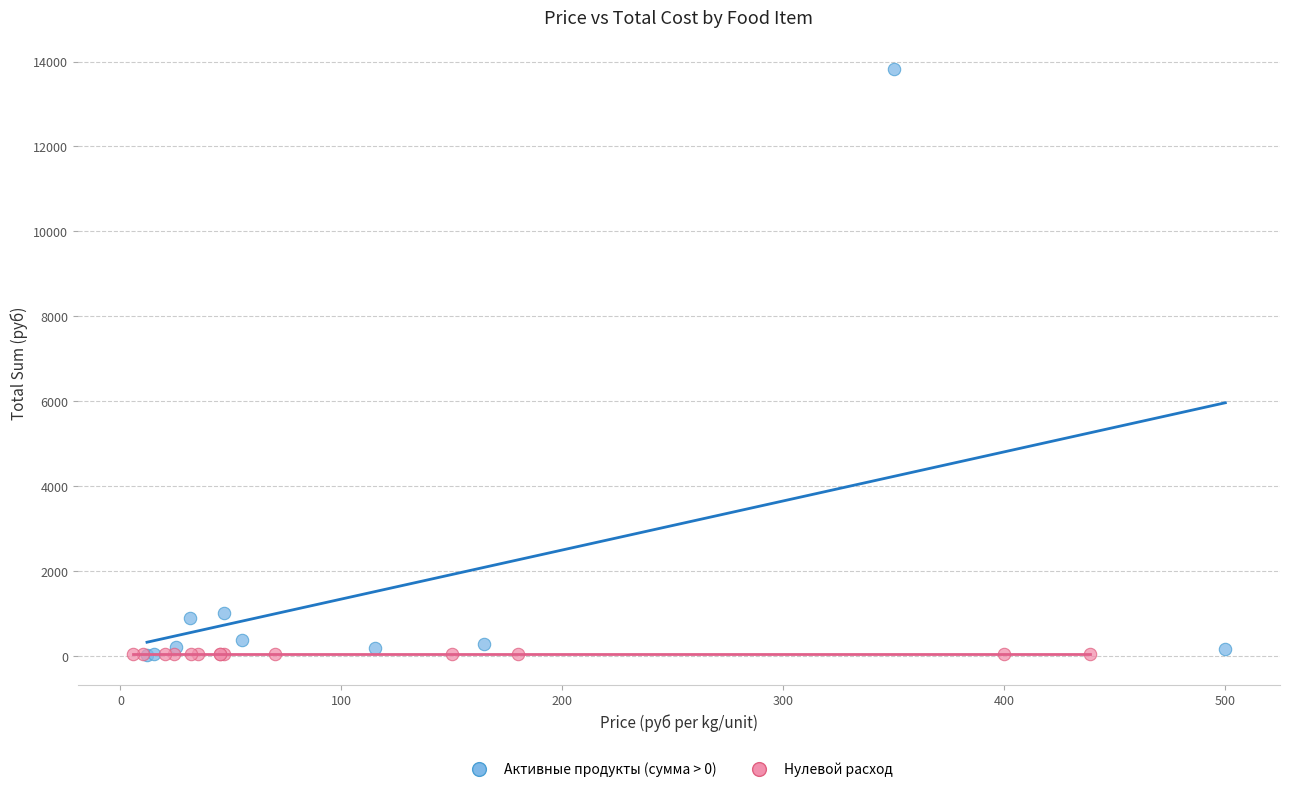

Which series contains the highest Y value?

Активные продукты (сумма > 0)